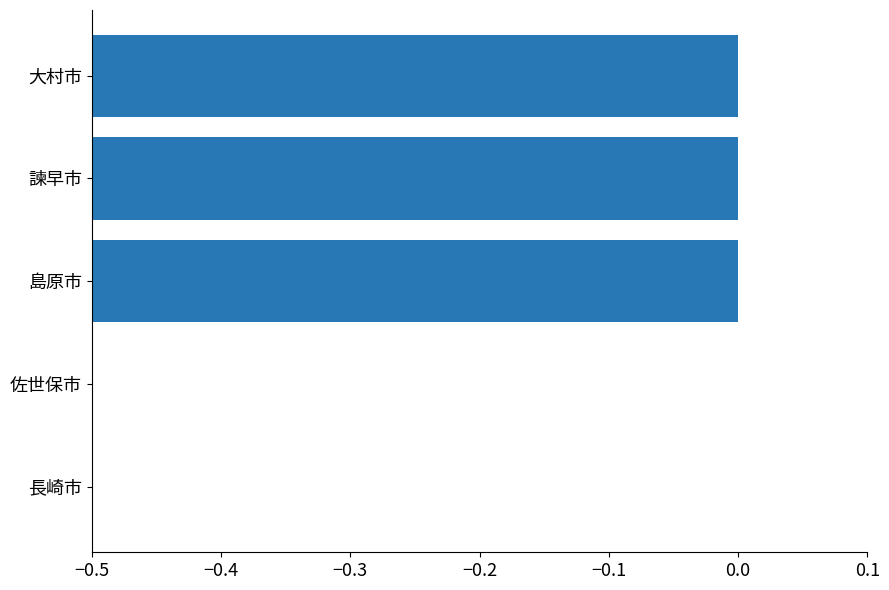

The value at 佐世保市 is 0.3. True or false?

False